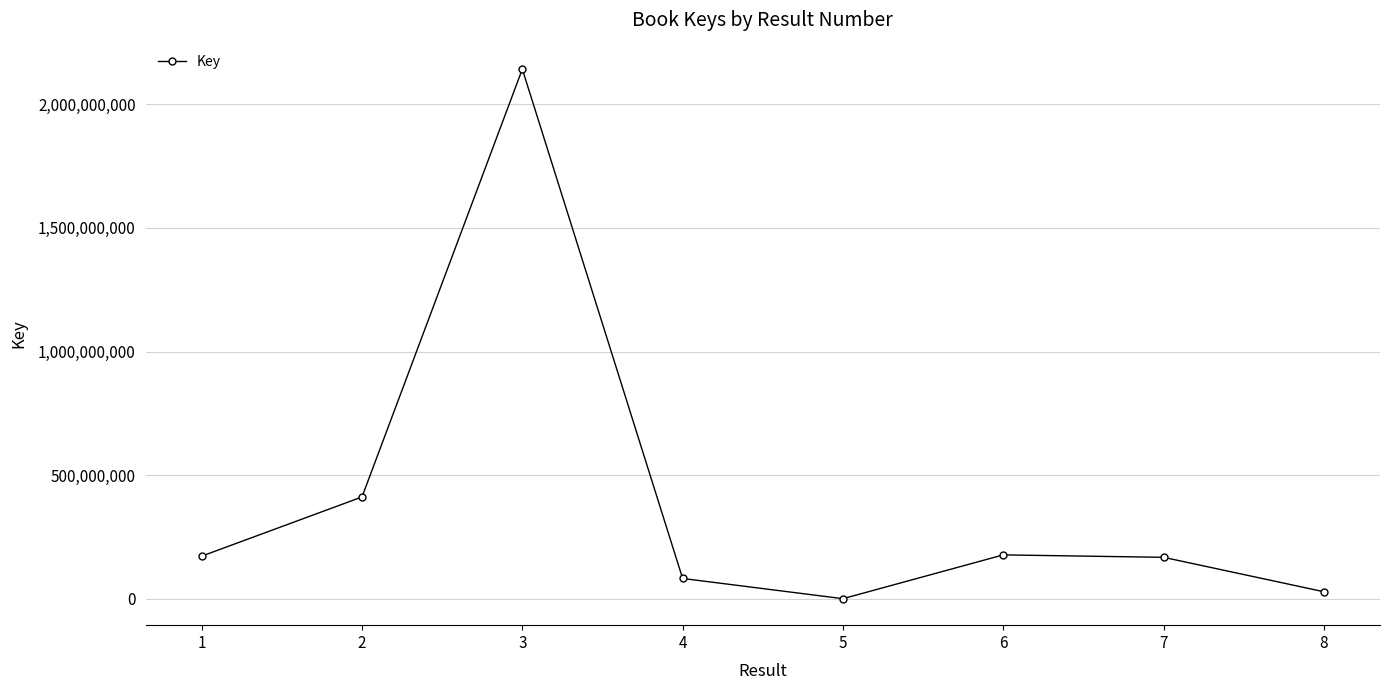

At which category does the data reach its first local peak?

3